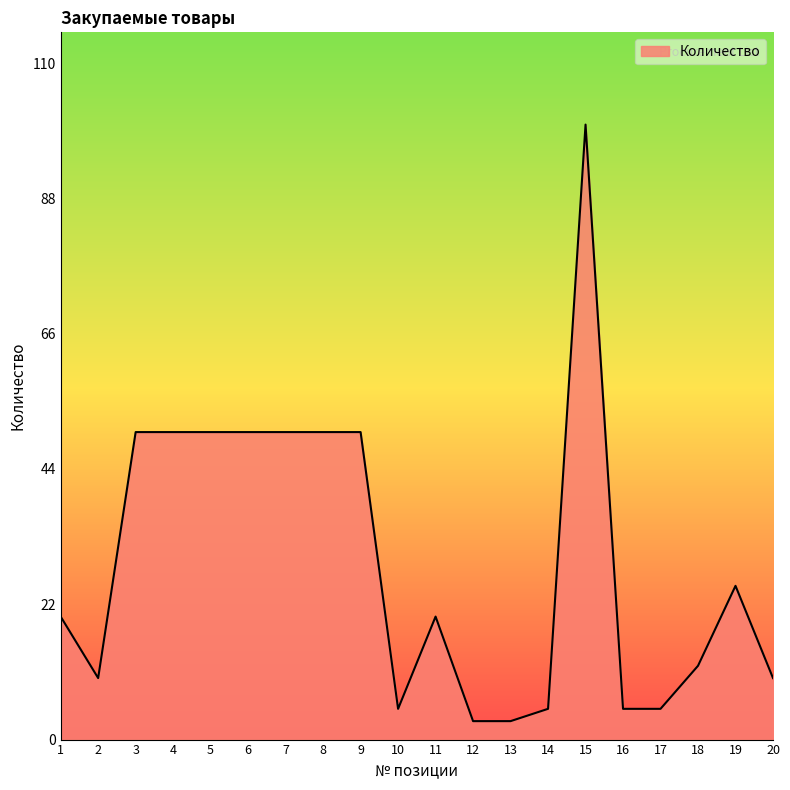

What is the difference between the maximum and minimum values?

97